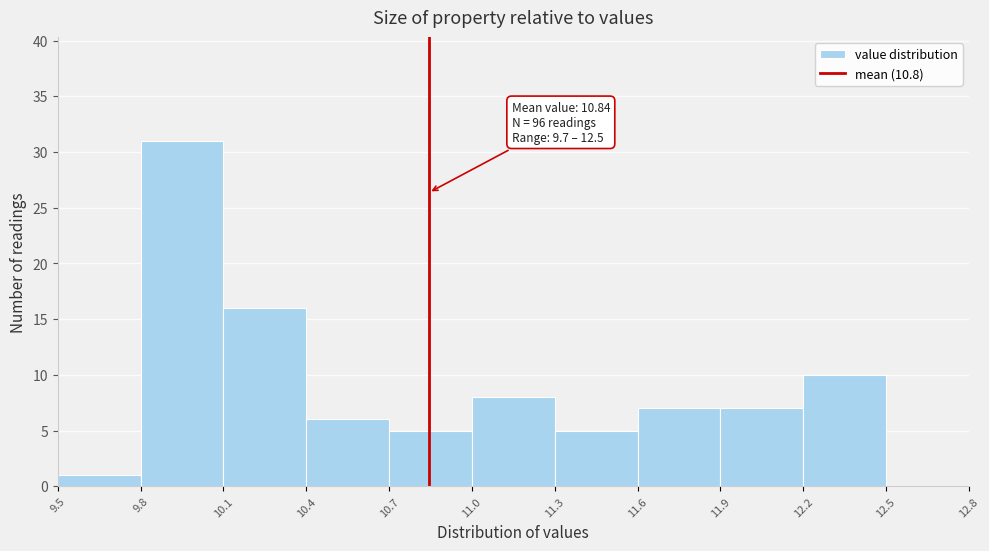

Over which range of the x-axis is the bar tallest?

9.8 to 10.1